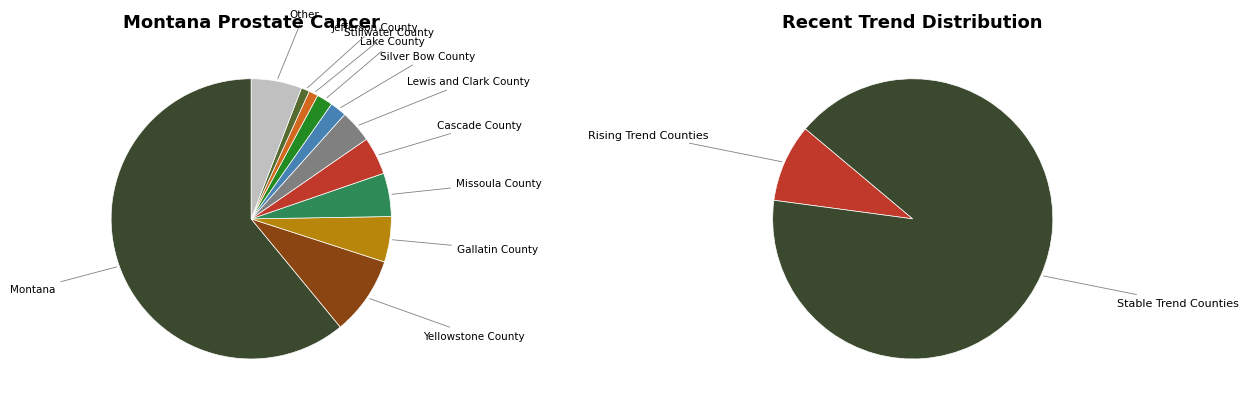

Is the sum of Beaverhead County and Gallatin County greater than half?

No